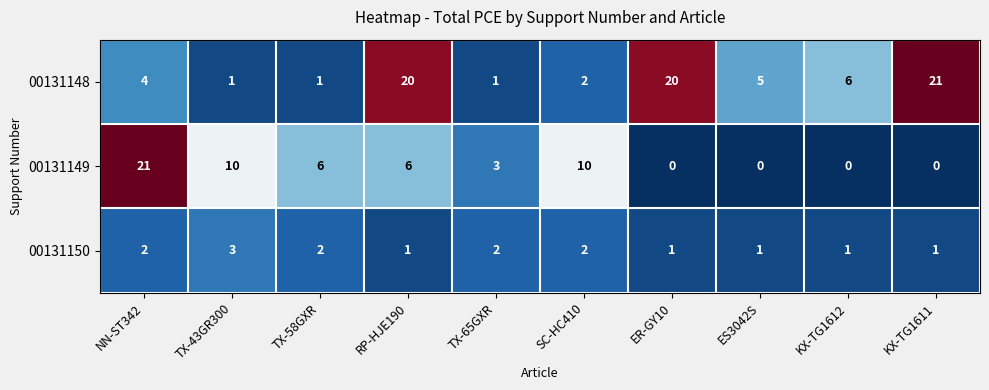

What is the total value across all series at ES3042S?

6